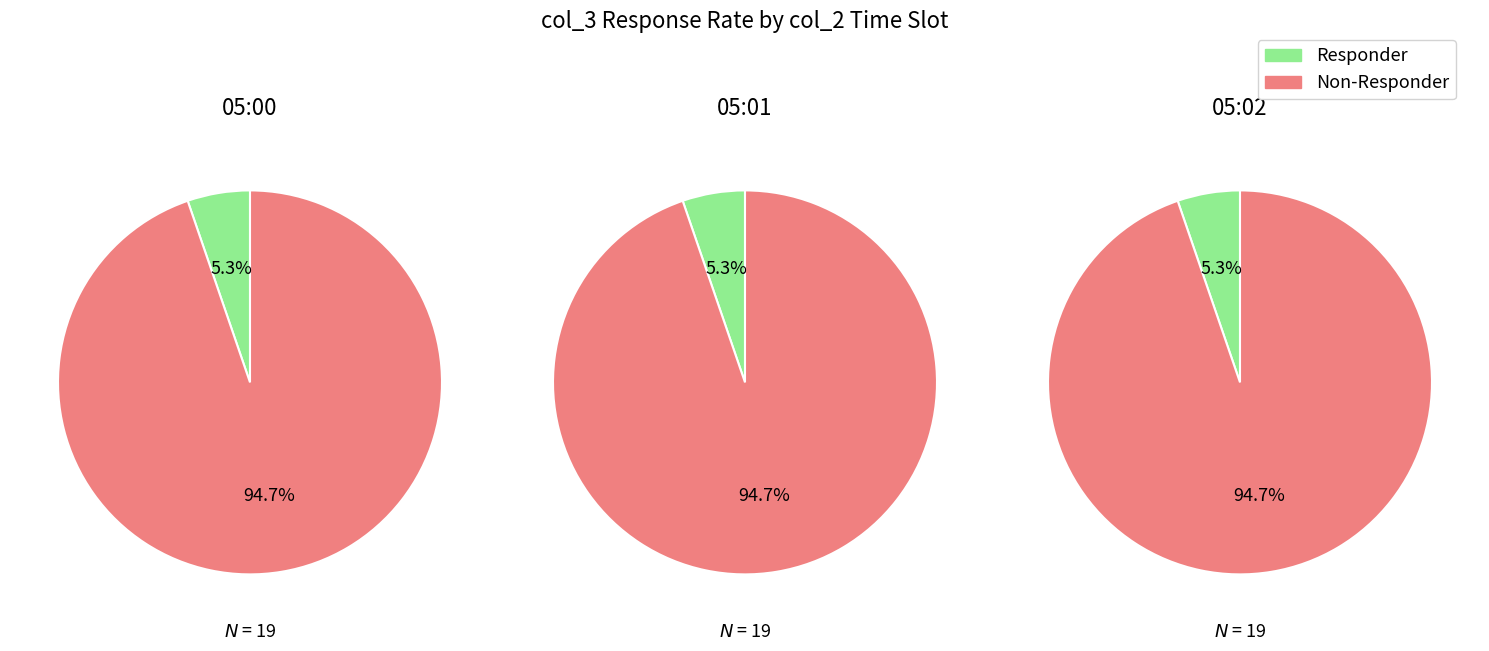

Does 1 represent more than half of the total?

No